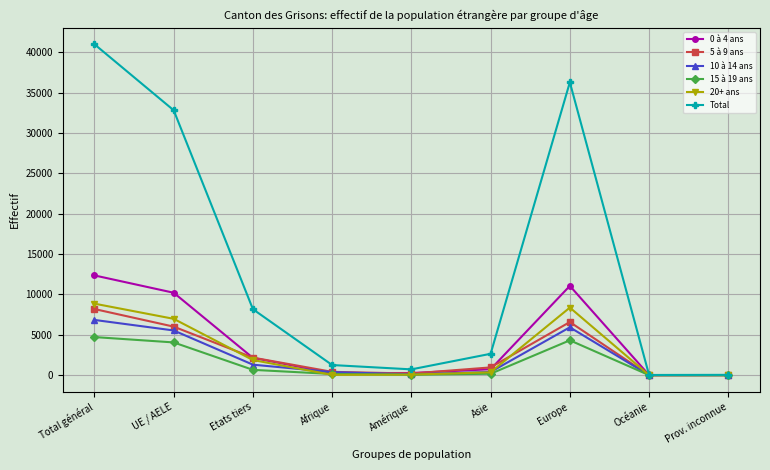

Rank the series by their maximum value, from lowest to highest.

15 à 19 ans, 10 à 14 ans, 5 à 9 ans, 20+ ans, 0 à 4 ans, Total